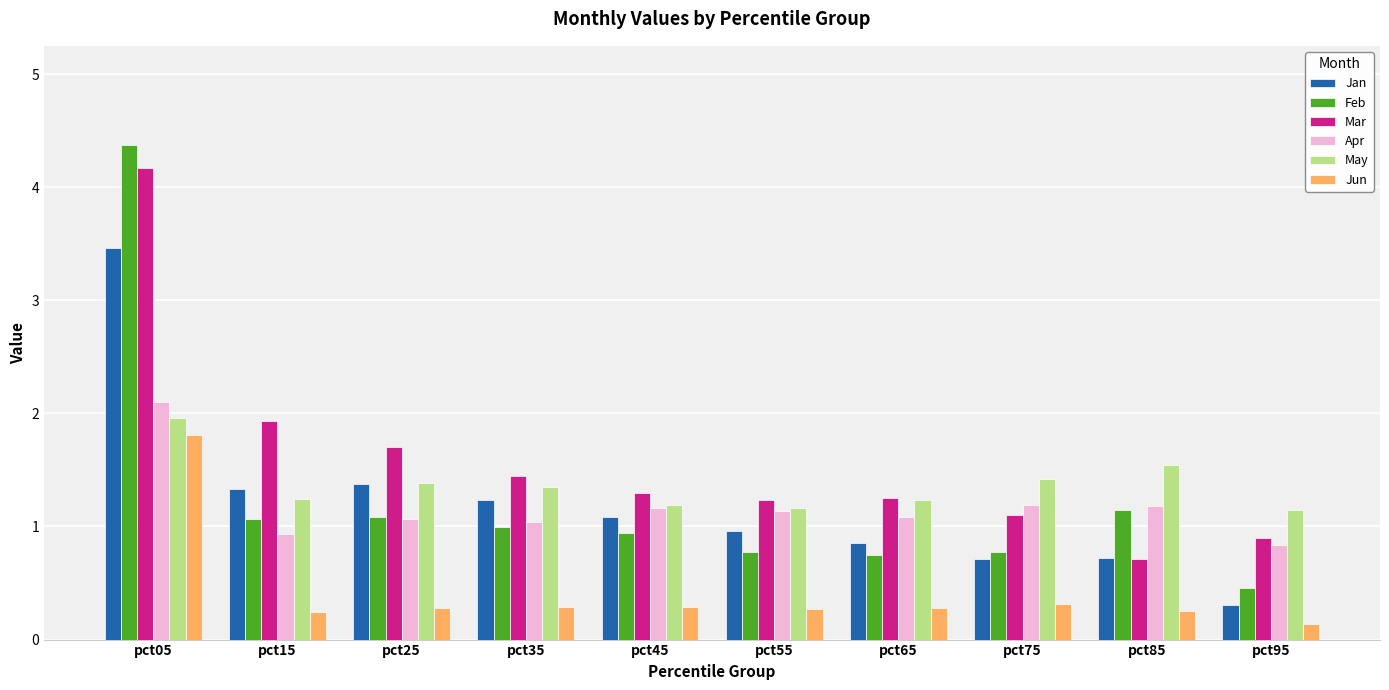

What is the difference between the second highest and second lowest values in the Feb series?

0.4